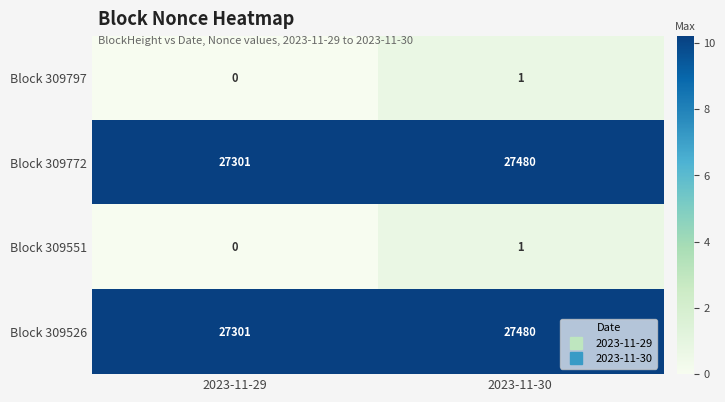

Rank the categories by Block 309526 value from lowest to highest.

2023-11-29, 2023-11-30